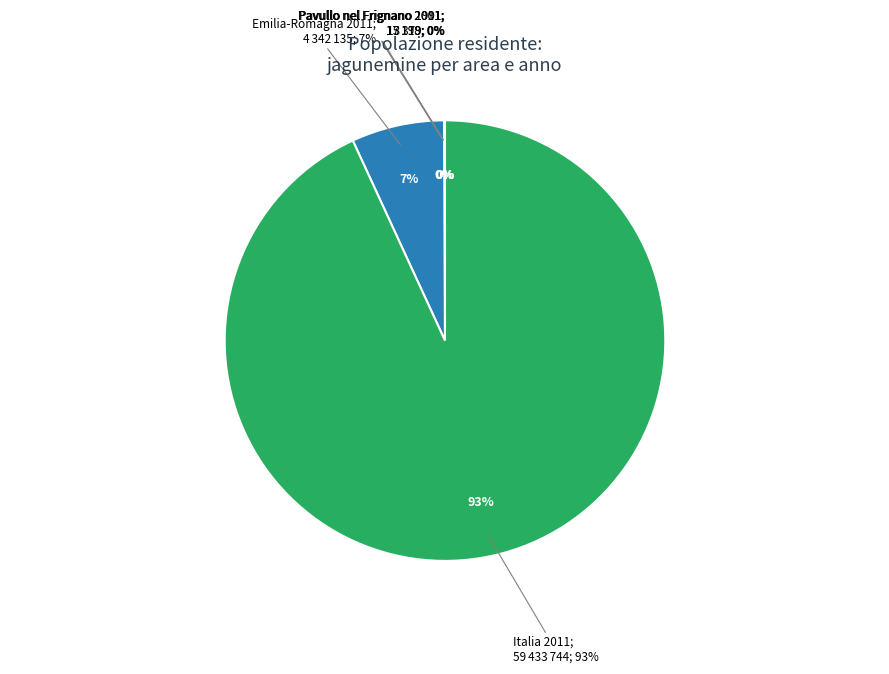

To the nearest percent, what portion does Emilia-Romagna 2011 represent?

7%